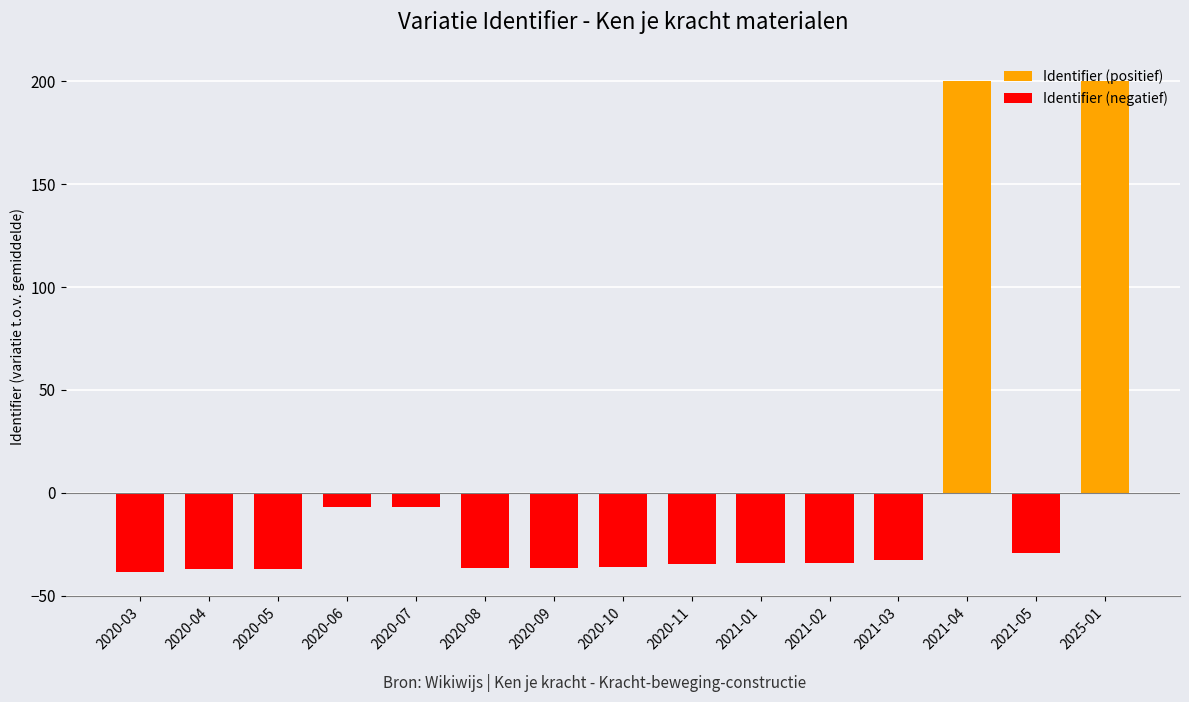

Reading right to left, extract all data points from this chart.

Identifier (positief): 200.0	0.0	200.0	0.0	0.0	0.0	0.0	0.0	0.0	0.0	0.0	0.0	0.0	0.0	0.0
Identifier (negatief): 0.0	-29.1	0.0	-32.6	-33.9	-34.0	-34.5	-36.1	-36.7	-36.7	-7.1	-7.1	-36.8	-37.1	-38.3